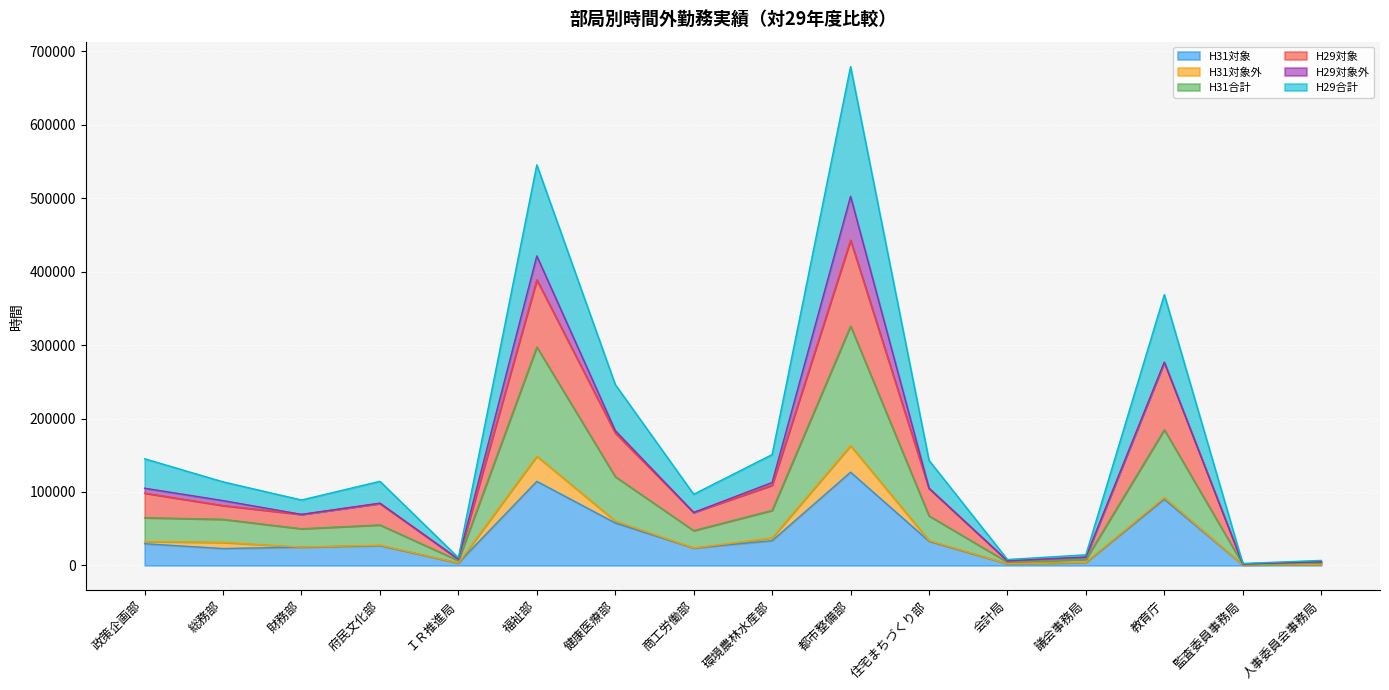

What is the spread (max minus min) of values at 都市整備部?

552105